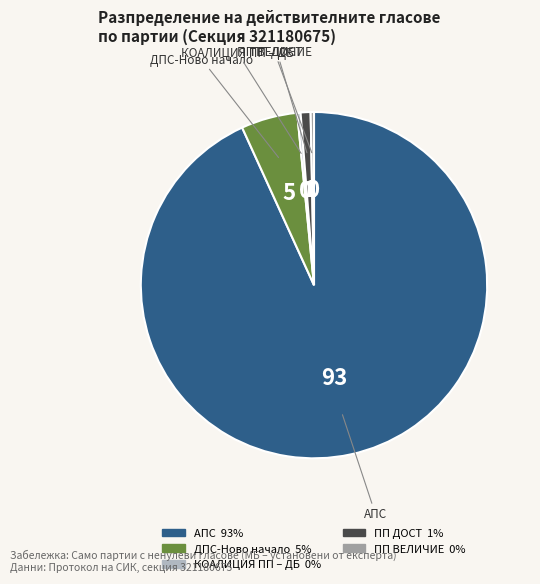

Is there any slice that represents more than half of the pie?

Yes